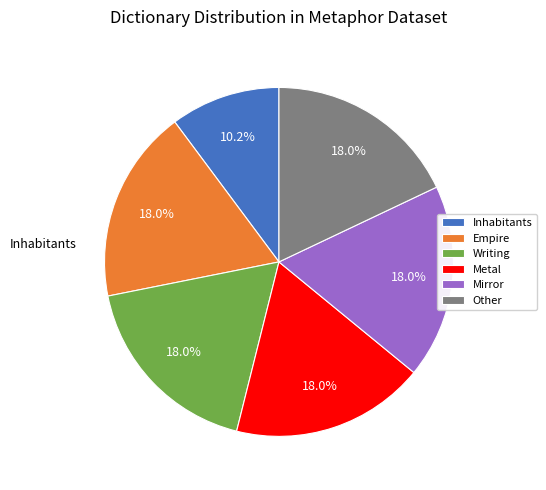

Rank the categories by value from highest to lowest.

Mirror, Metal, Writing, Empire, Other, Inhabitants